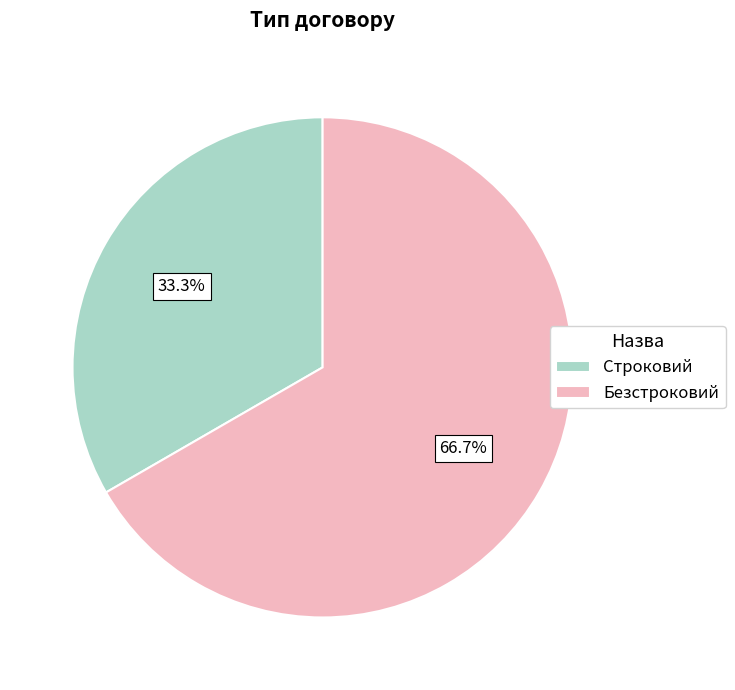

How many segments does this pie chart have?

2